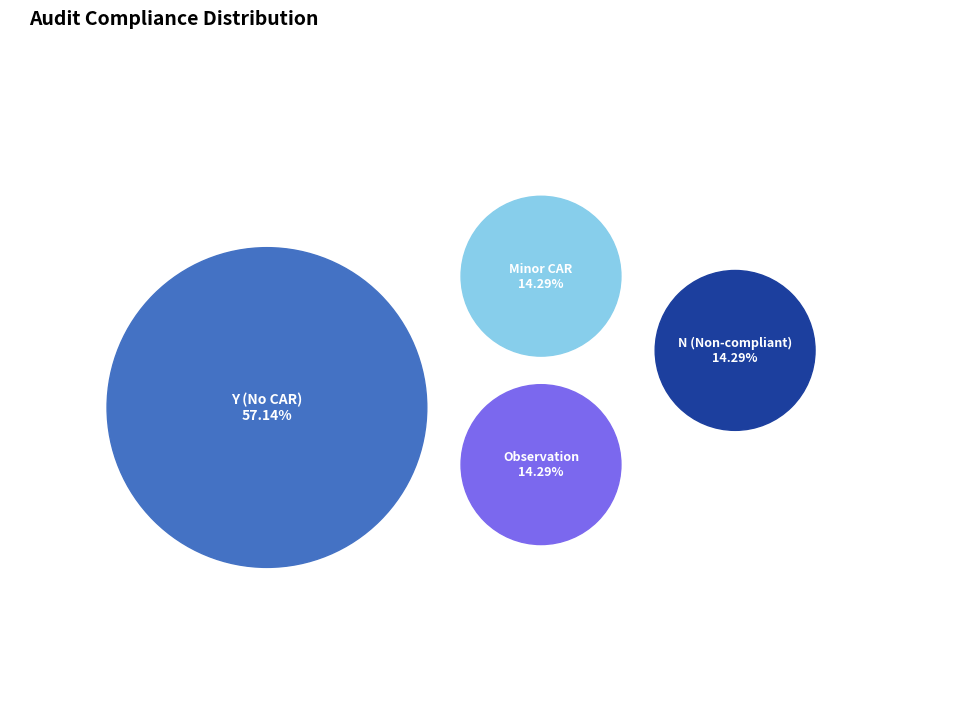

How many segments does this pie chart have?

4